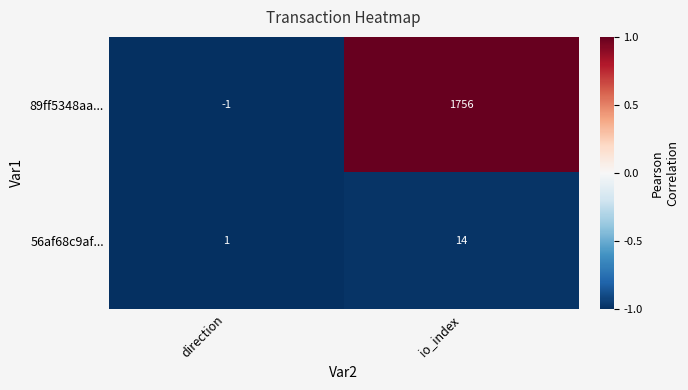

The 89ff5348aa... series shows 1756 at io_index. True or false?

True